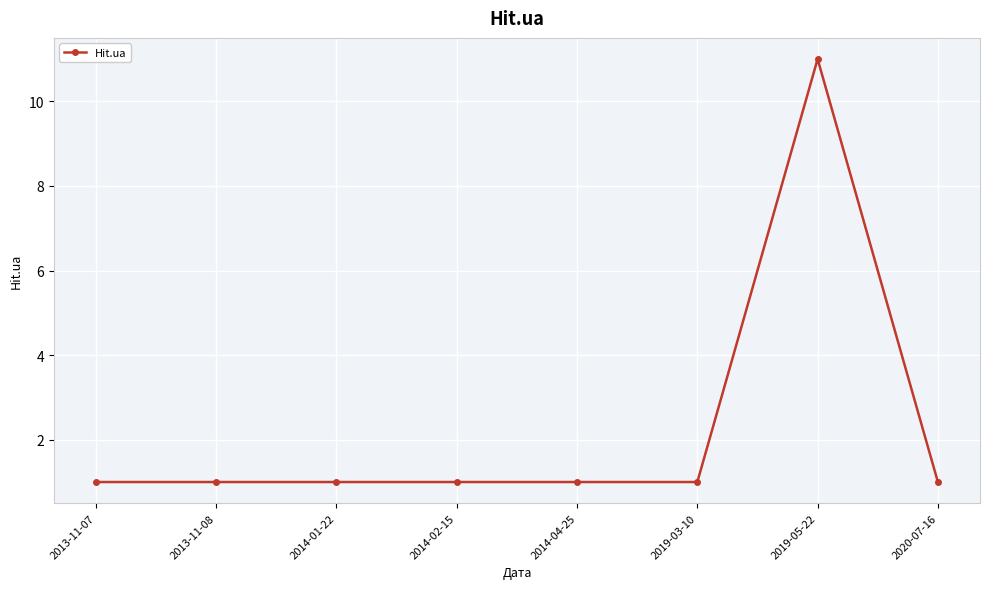

What is the ratio of the value at 2014-01-22 to the value at 2014-04-25?

1.0